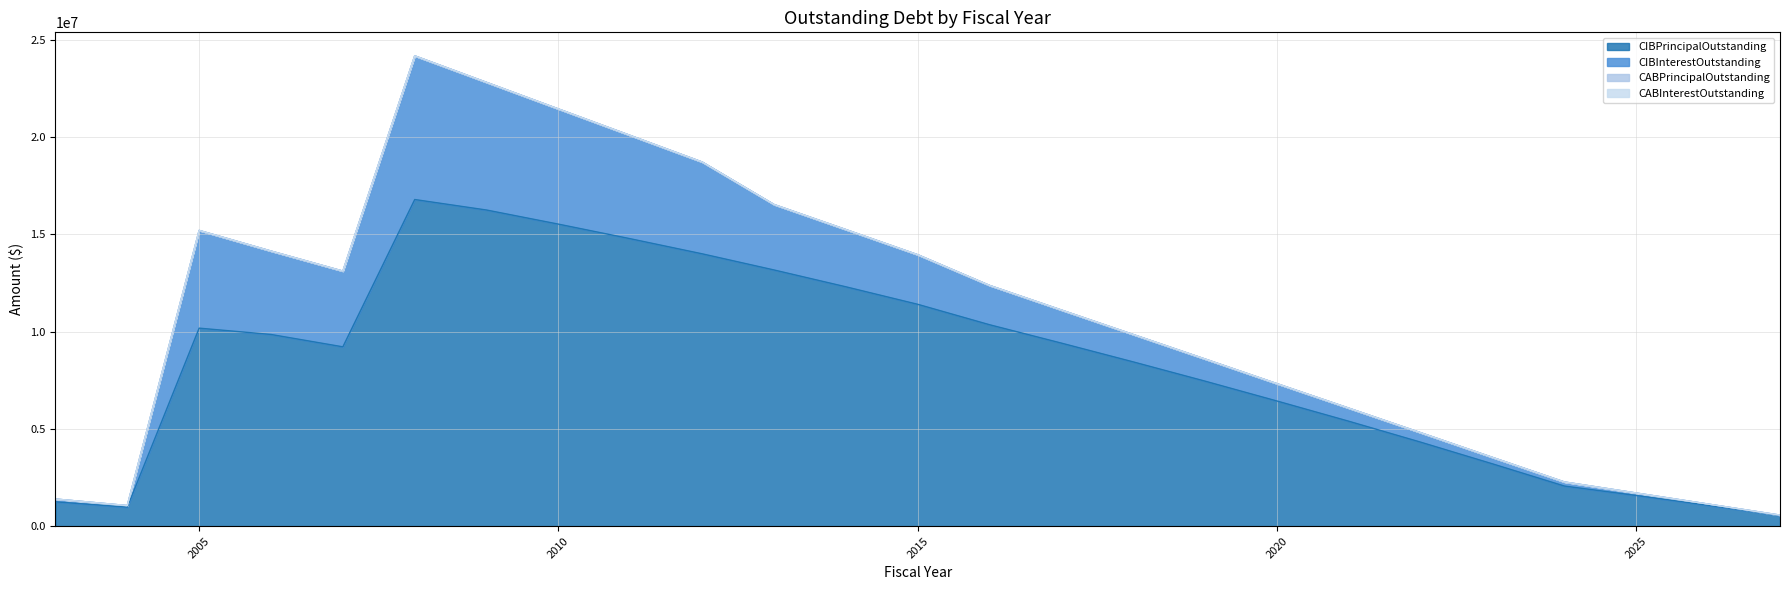

Reading right to left, list all the values displayed in this chart.

CIBPrincipalOutstanding: 545000.0	1070000.0	1575000.0	2060000.0	3200000.0	4315000.0	5390000.0	6430000.0	7450000.0	8440000.0	9405000.0	10350000.0	11400000.0	12300000.0	13165000.0	13995000.0	14770000.0	15520000.0	16245000.0	16785000.0	9215000.0	9850000.0	10175000.0	975000.0	1250000.0
CIBInterestOutstanding: 21800.0	64600.0	127600.0	210000.0	331250.0	485950.0	672900.0	891050.0	1136775.0	1406300.0	1700900.0	2020025.0	2547700.0	2940525.0	3363025.0	4717756.2	5306337.5	5918943.8	6559075.0	7383329.9	3891737.5	4286918.8	5021959.4	83187.5	144718.8
CABPrincipalOutstanding: 0.0	0.0	0.0	0.0	0.0	0.0	0.0	0.0	0.0	0.0	0.0	0.0	0.0	0.0	0.0	0.0	0.0	0.0	0.0	0.0	0.0	0.0	0.0	0.0	0.0
CABInterestOutstanding: 0.0	0.0	0.0	0.0	0.0	0.0	0.0	0.0	0.0	0.0	0.0	0.0	0.0	0.0	0.0	0.0	0.0	0.0	0.0	0.0	0.0	0.0	0.0	0.0	0.0